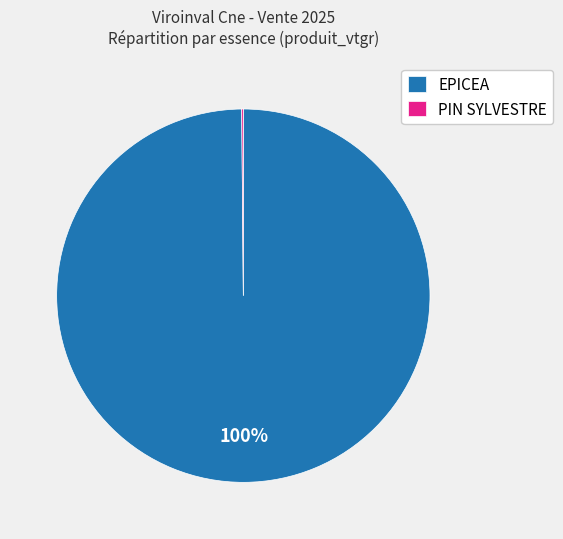

Which slice is the largest?

EPICEA